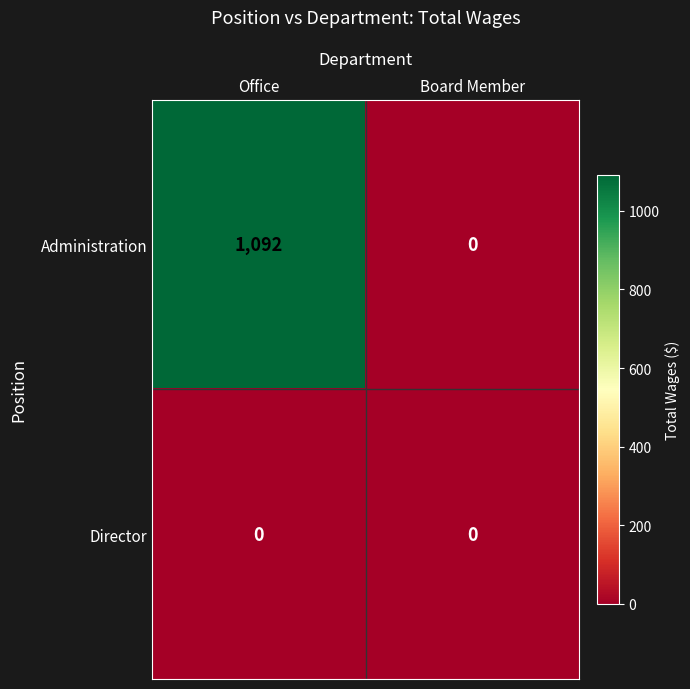

Reading left to right, extract all data points from this chart.

Administration: 1092	0
Director: 0	0